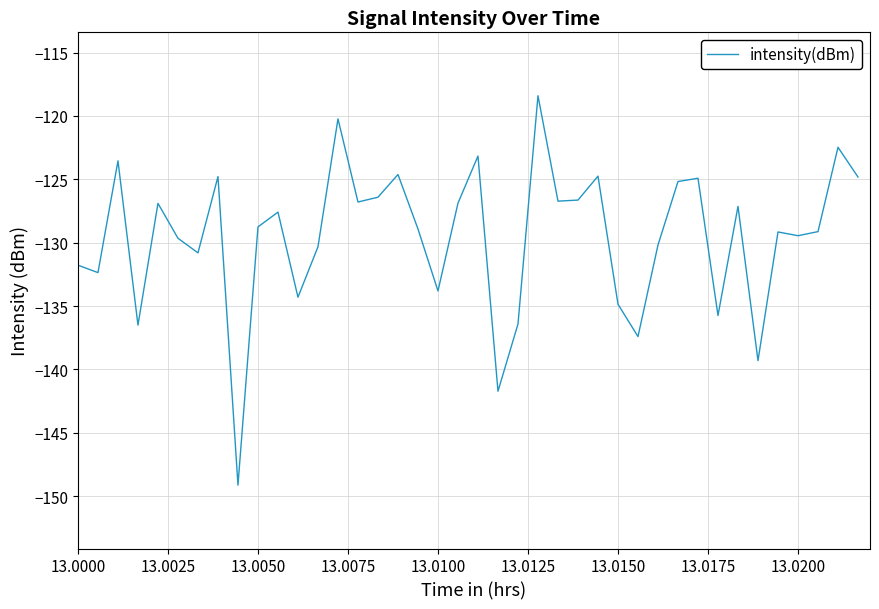

What is the minimum value shown in the chart?

-149.1